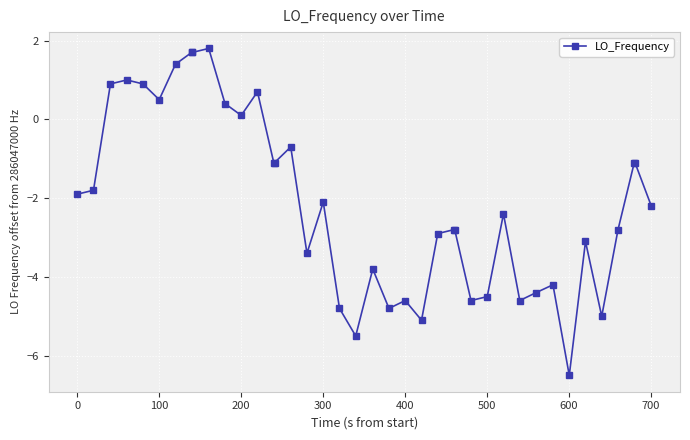

What is the difference between the maximum and second lowest values?

7.3